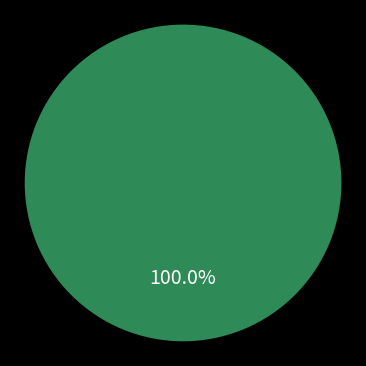

Does any single category account for the majority?

Yes